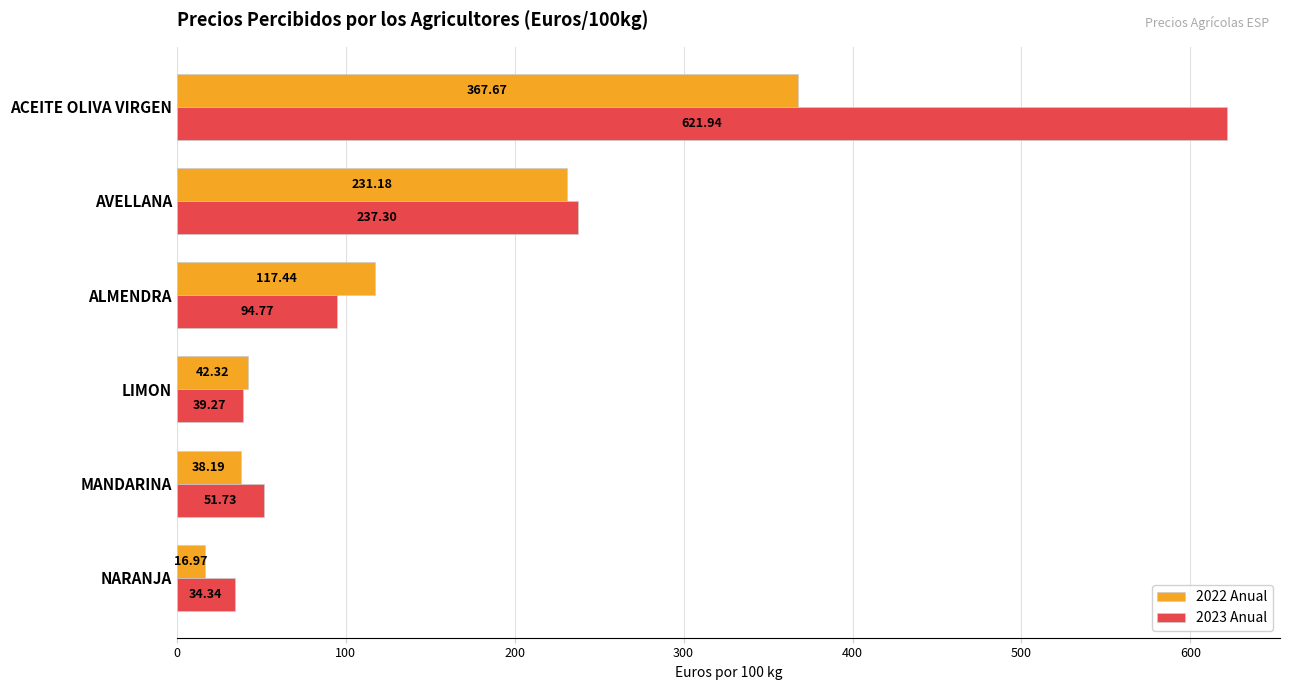

List the series in order of their overall mean, lowest first.

2022 Anual, 2023 Anual